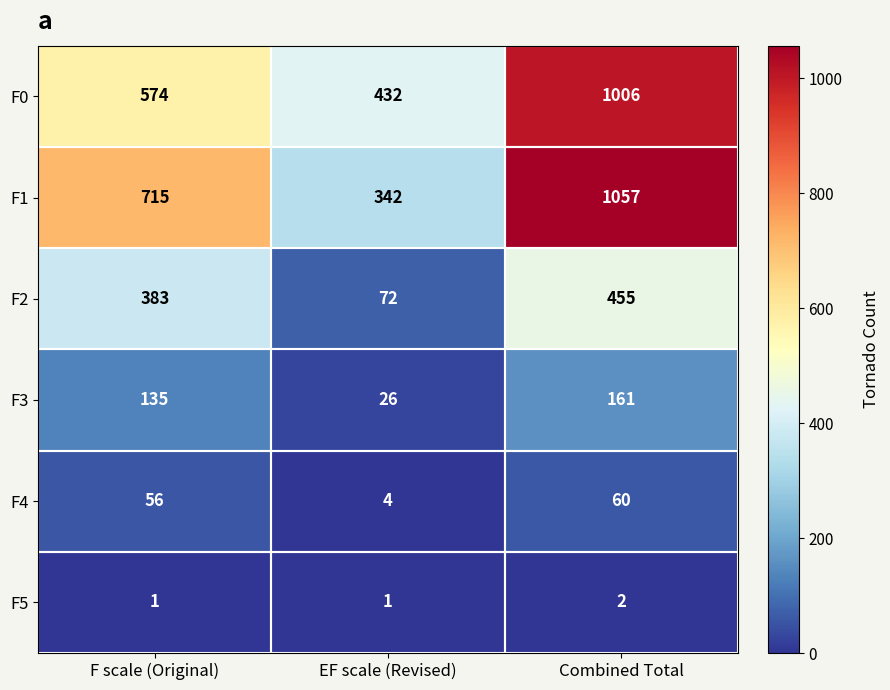

The F1 series shows 446 at F scale (Original). True or false?

False